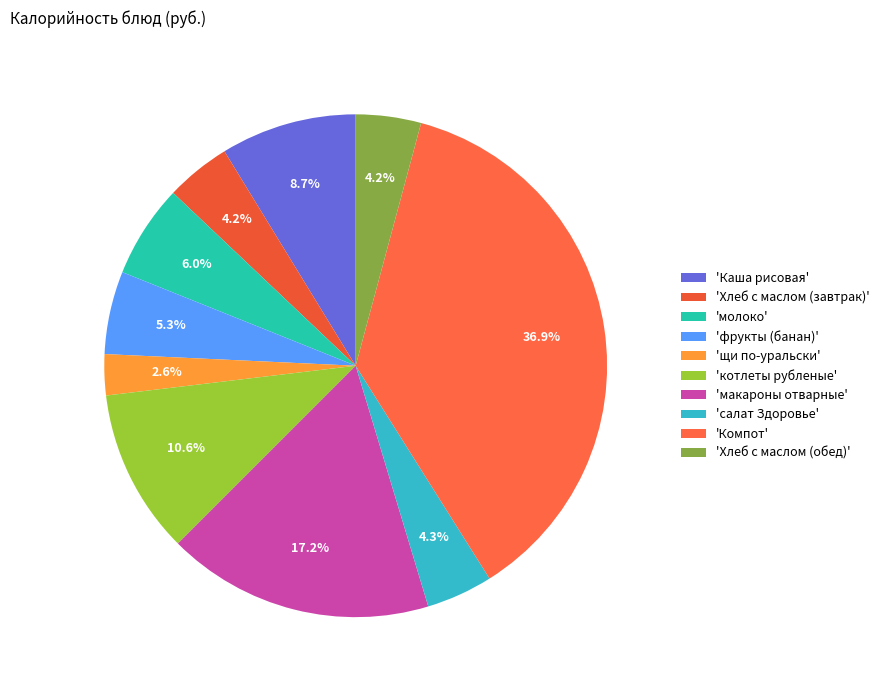

How many slices are in this pie chart?

10